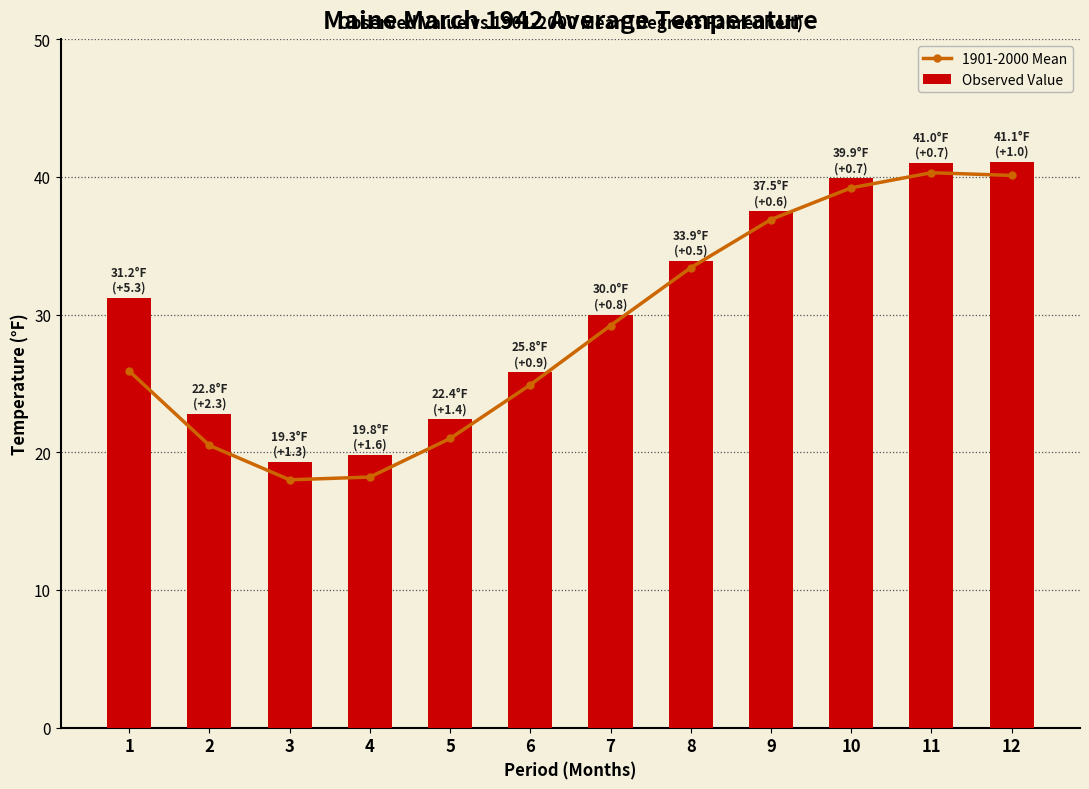

What is the difference between the 1901-2000 Mean values at 8 and 4?

15.2